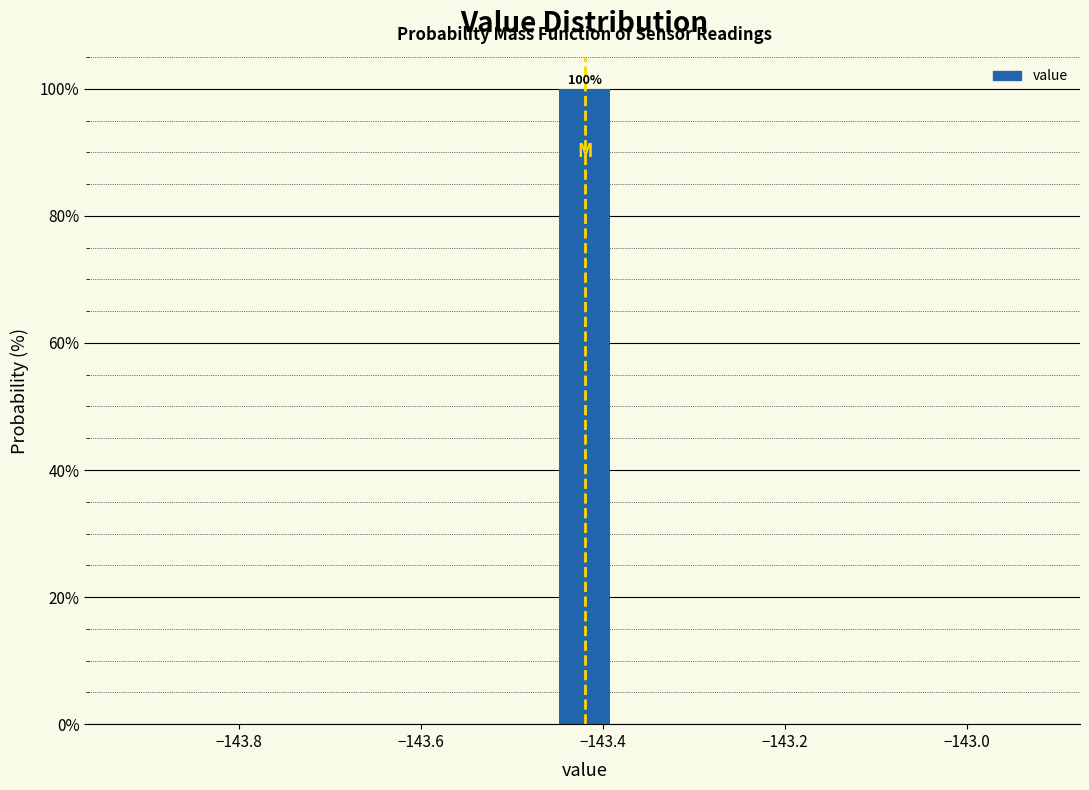

Around what value on the x-axis is the tallest bar? Give the approximate position of its centre, as read against the axis.

-143.42